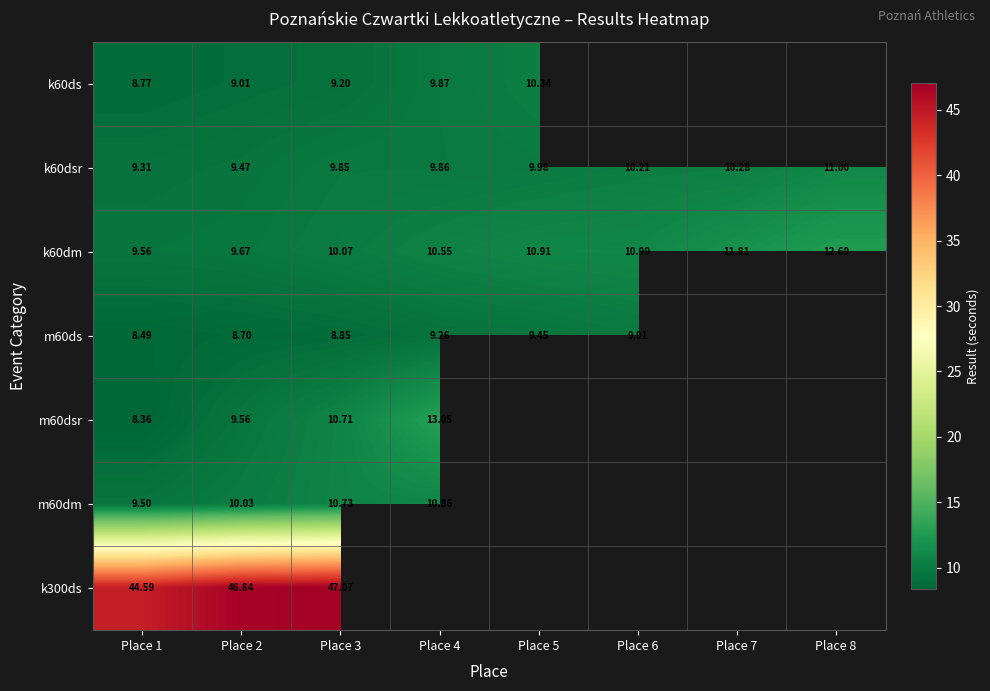

Rank the categories by k60dm value from highest to lowest.

Place 8, Place 7, Place 6, Place 5, Place 4, Place 3, Place 2, Place 1